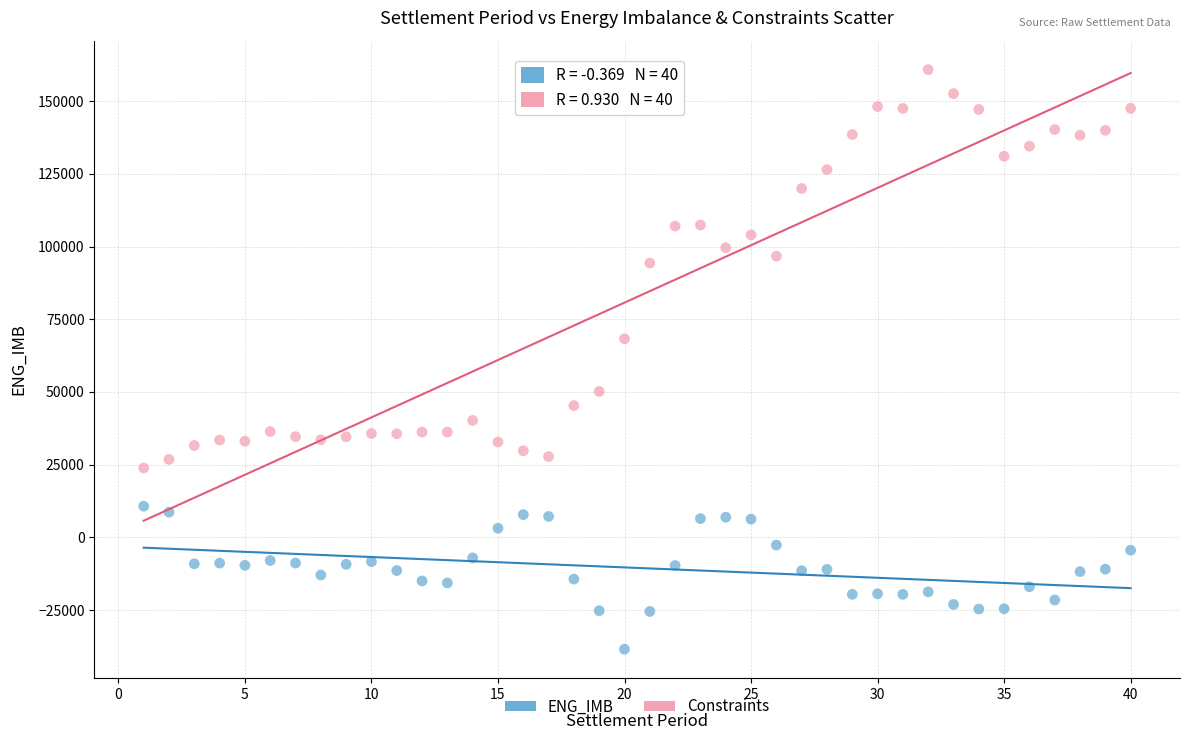

Which series has the largest Y range (max minus min)?

Constraints